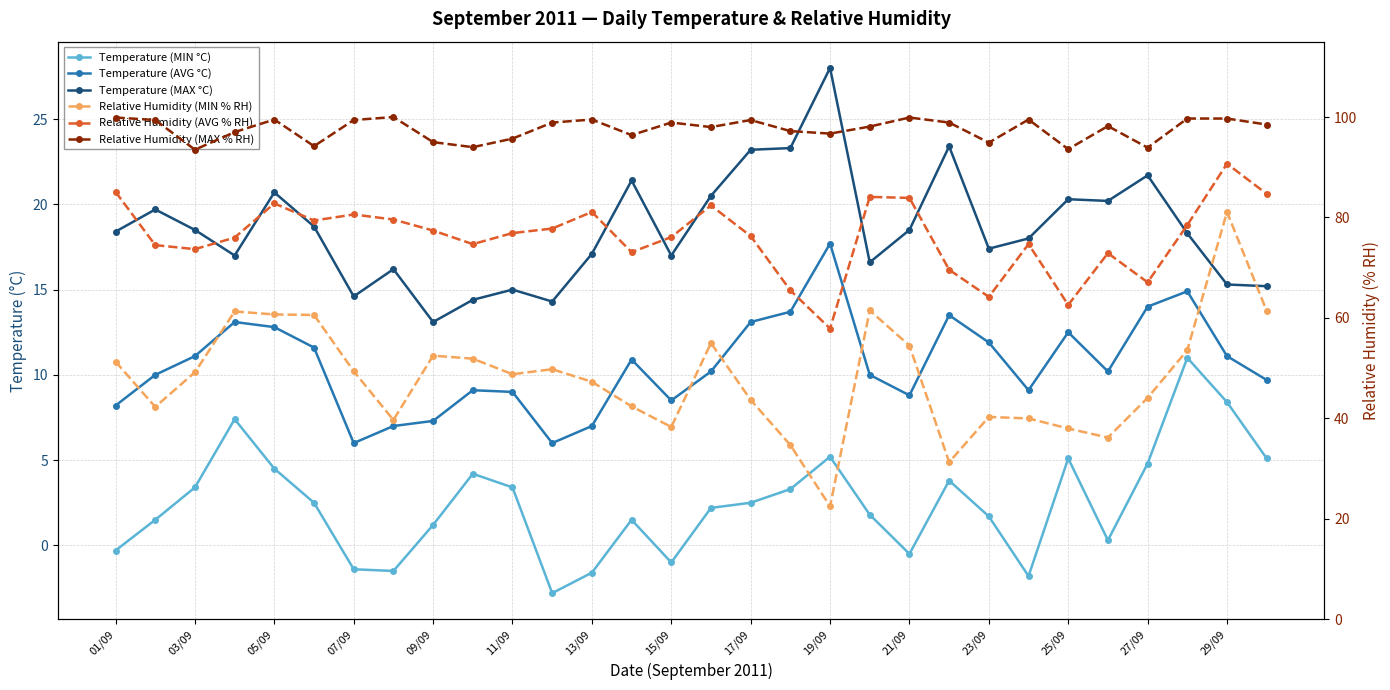

Which series has the largest range (max minus min)?

Relative Humidity (MIN % RH)